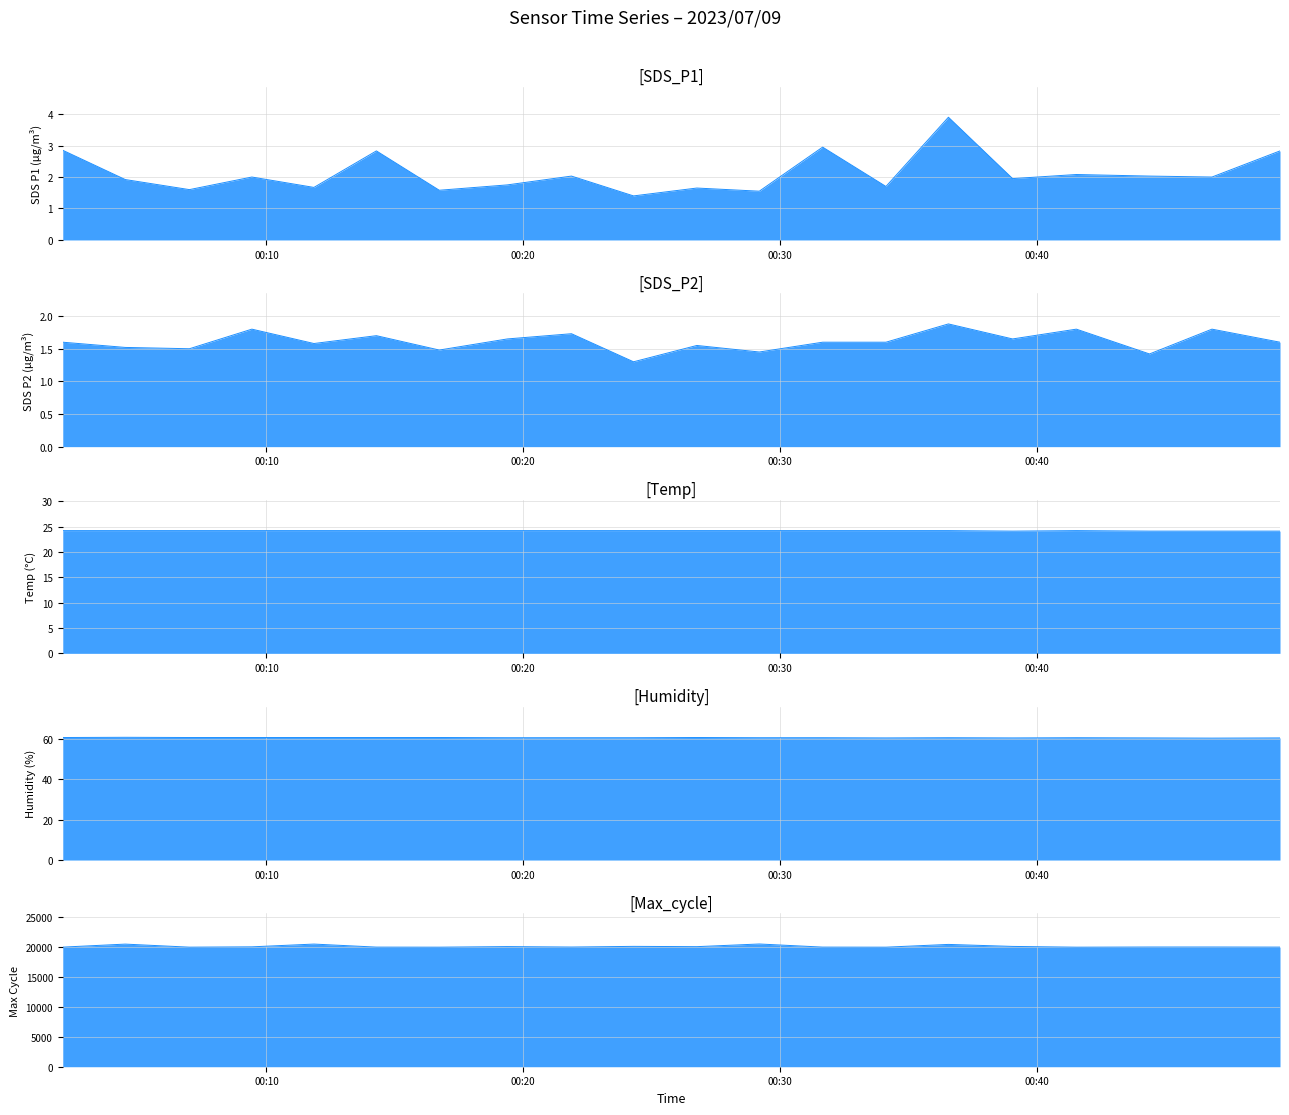

What are all the series names shown in the legend?

SDS_P1, SDS_P2, Temp, Humidity, Max_cycle